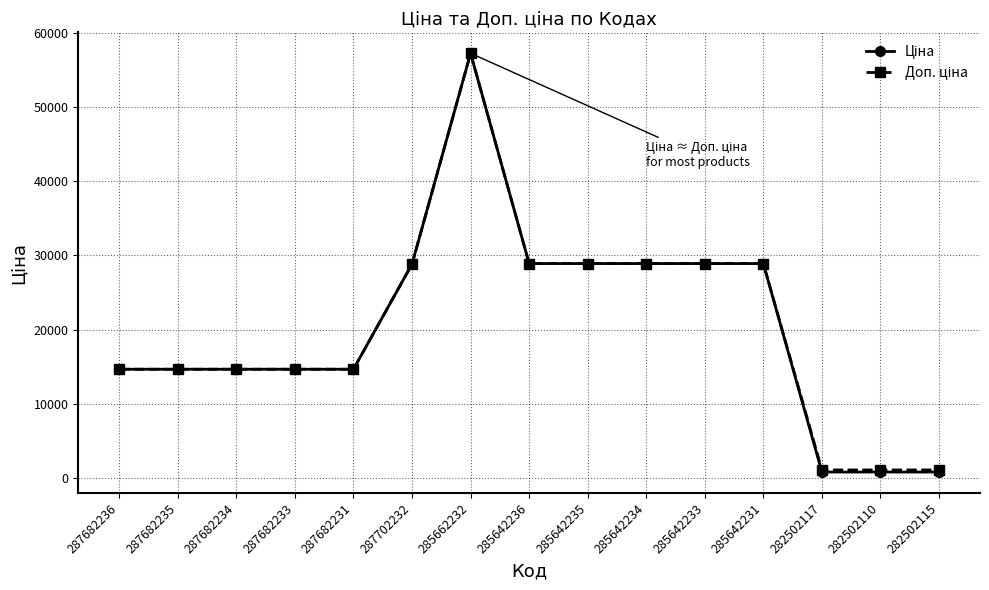

What is the label of the 5th point from the right?

285642233